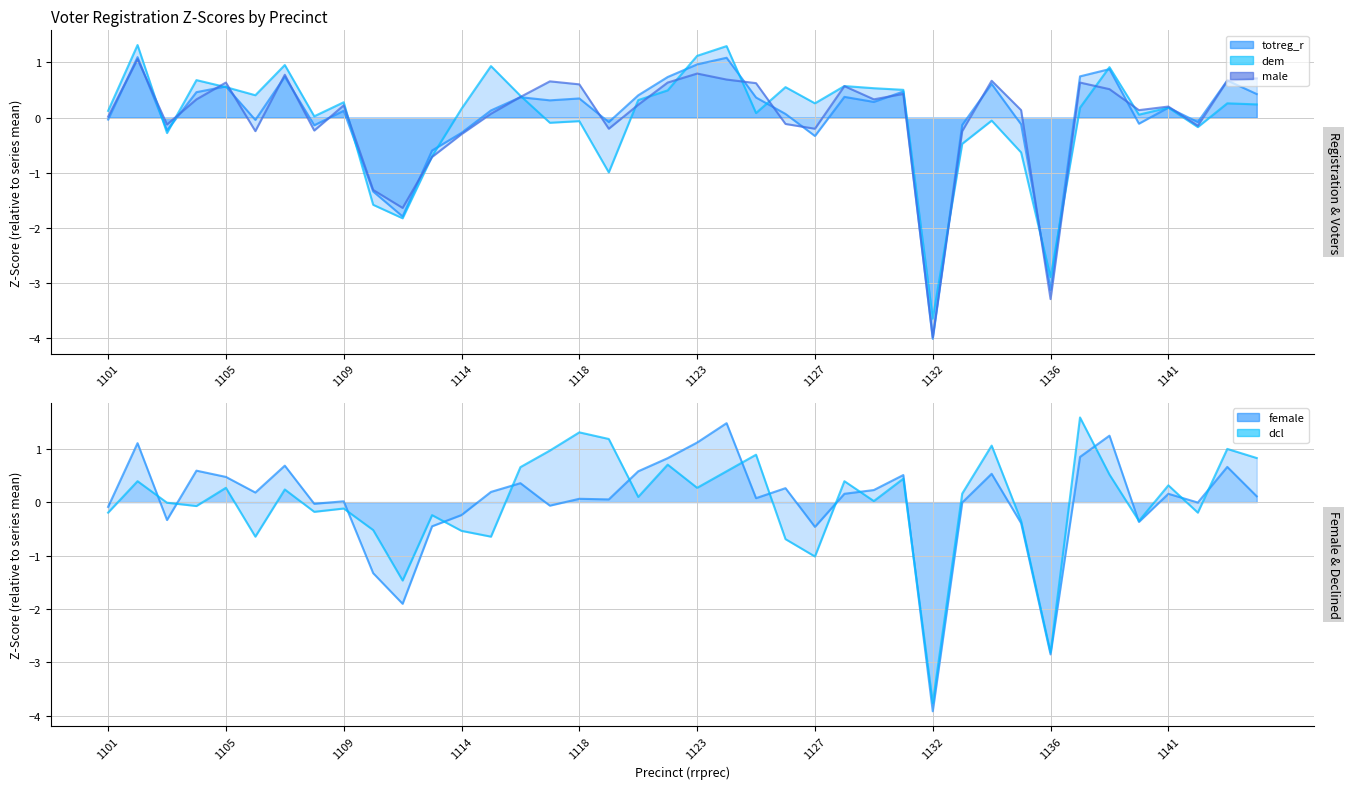

What is the difference between the second highest and minimum values in the totreg_r (line) series?

5.1